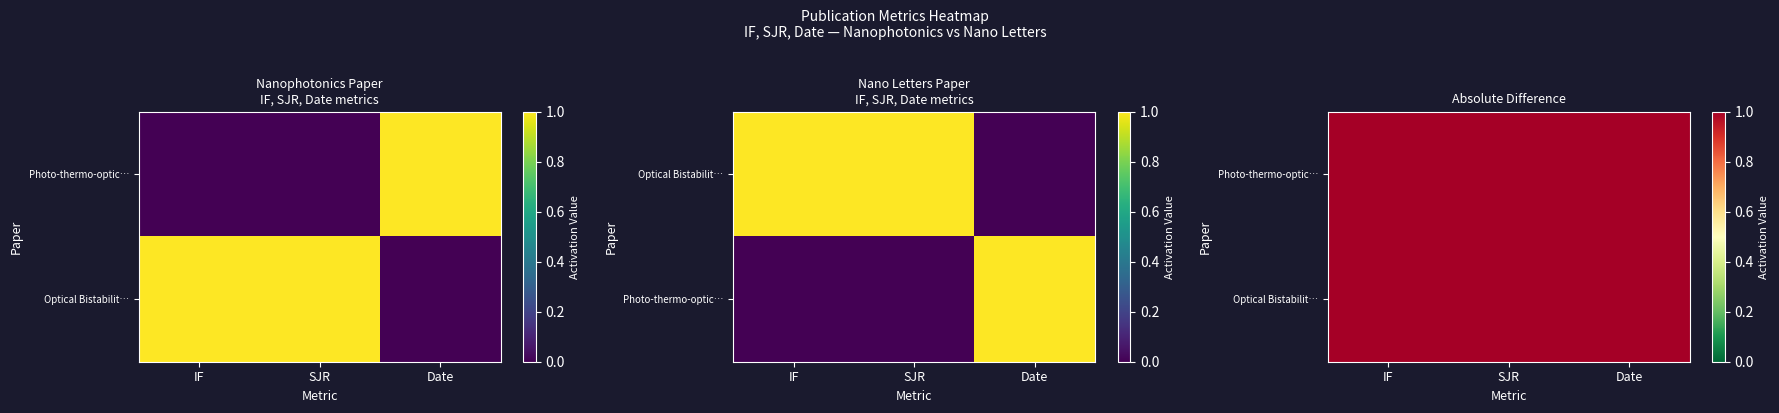

What value does the Optical Bistability in Nanosilicon with… series have at SJR?

1